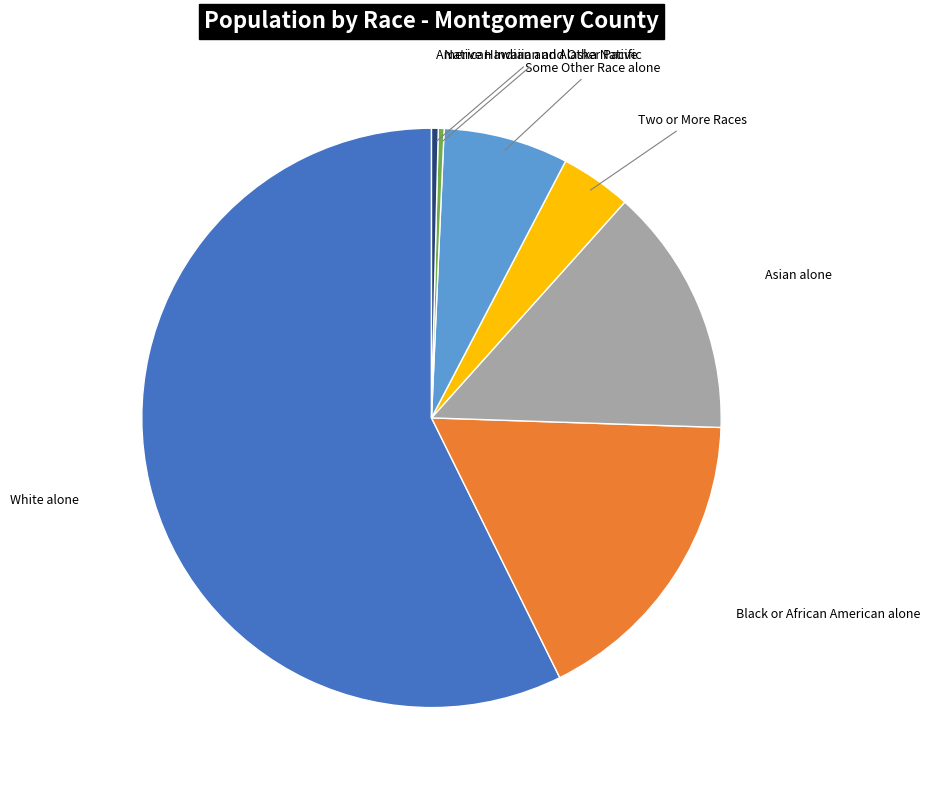

Does White alone account for over 50% of the chart?

Yes